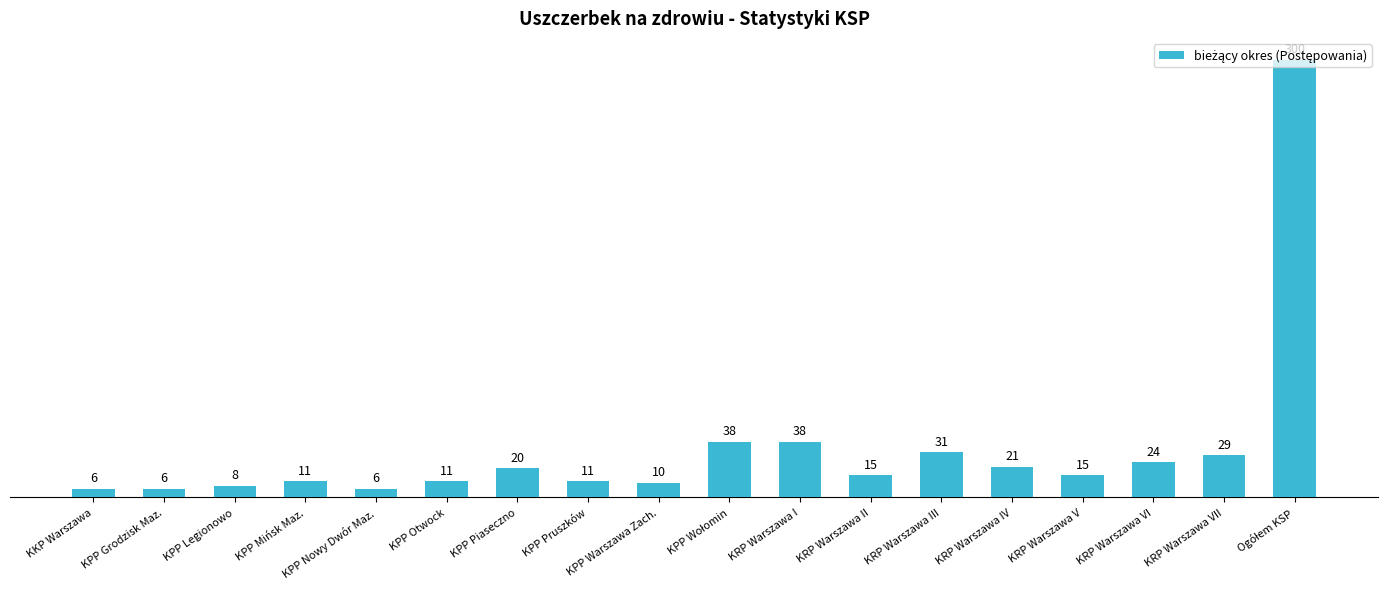

How many series are shown in this chart?

1